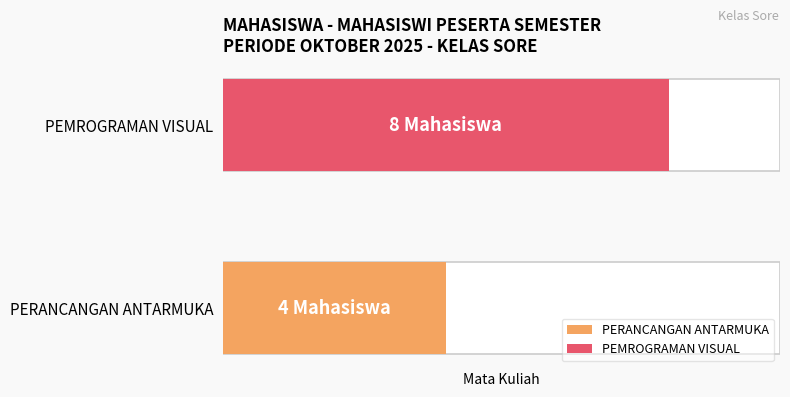

List the labels in order of value, largest first.

PEMROGRAMAN VISUAL, PERANCANGAN ANTARMUKA